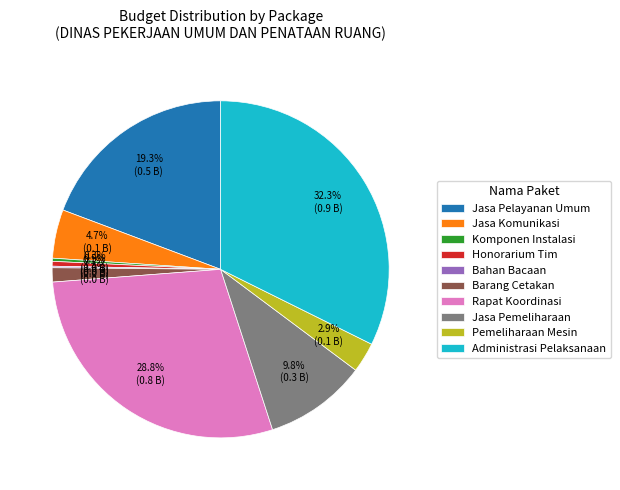

Does any single category account for the majority?

No